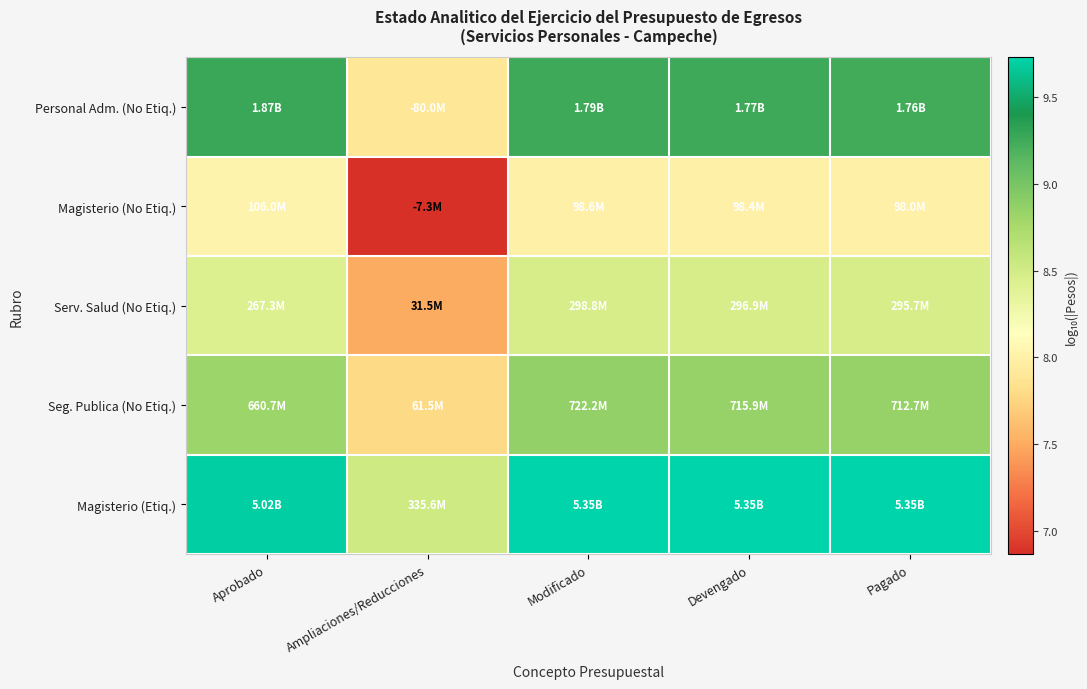

Which has a higher value, Ampliaciones/Reducciones or Modificado?

Modificado